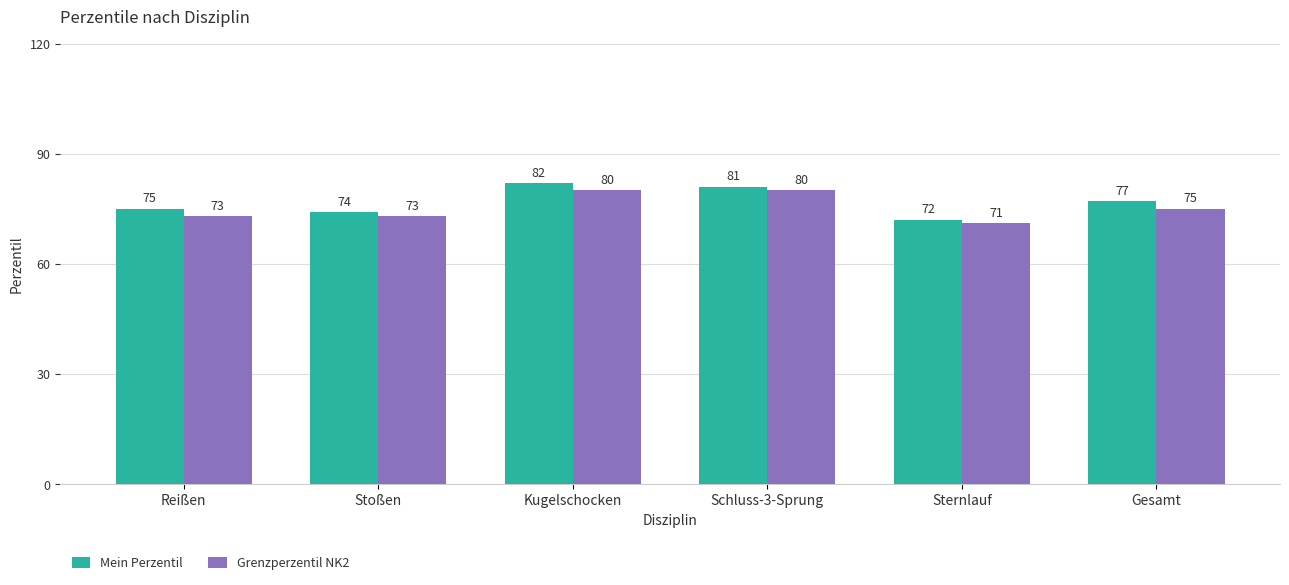

Is the value of Mein Perzentil at Sternlauf greater than the value of Grenzperzentil NK2 at Sternlauf?

Yes